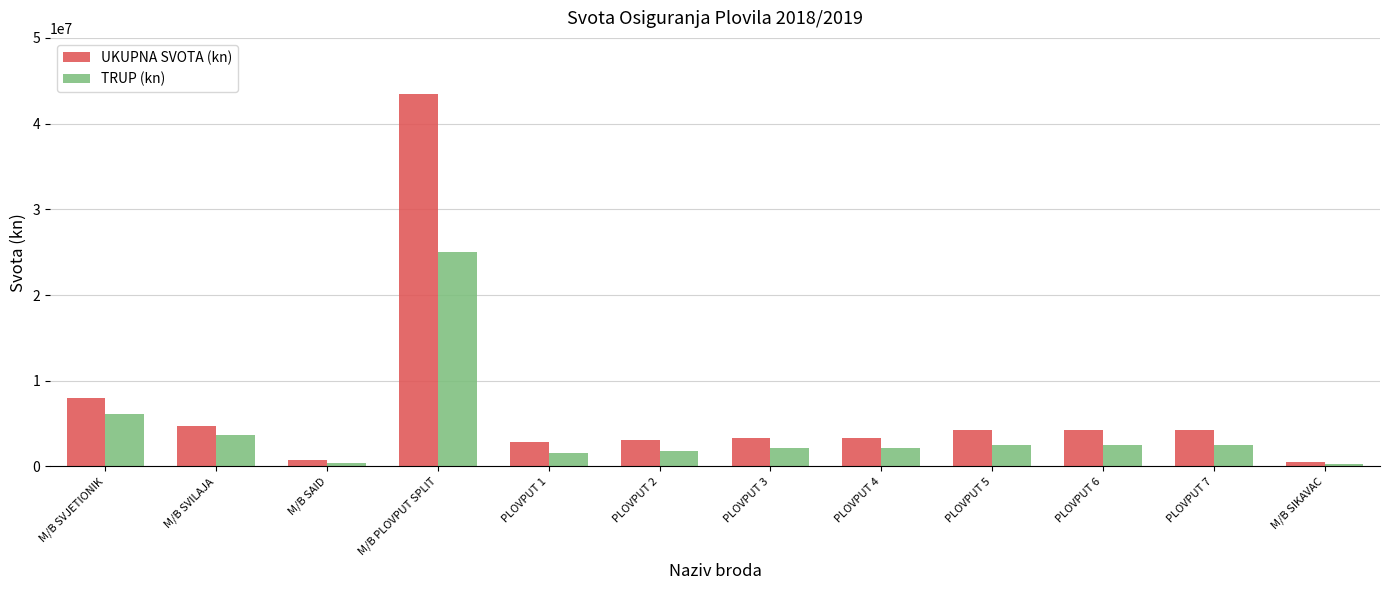

What is the label of the 12th bar from the left?

M/B SIKAVAC